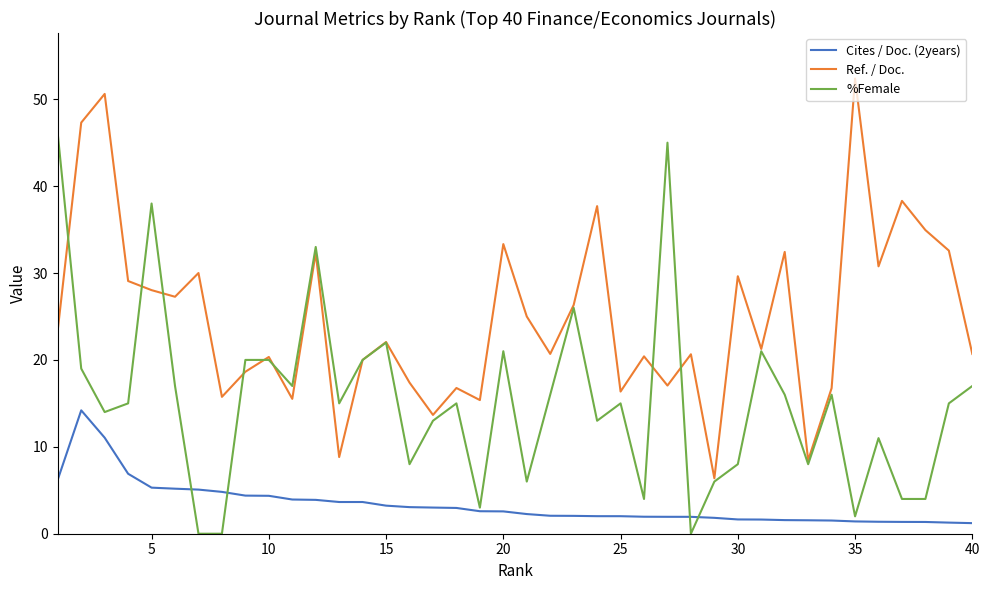

How many interior local valleys does the Ref. / Doc. series have?

13